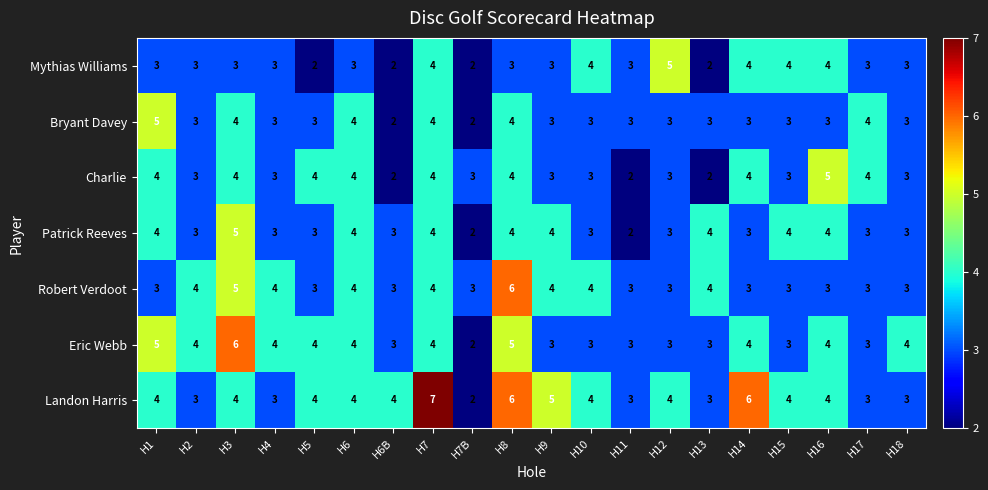

Is it true that Charlie equals 4 at H7?

True